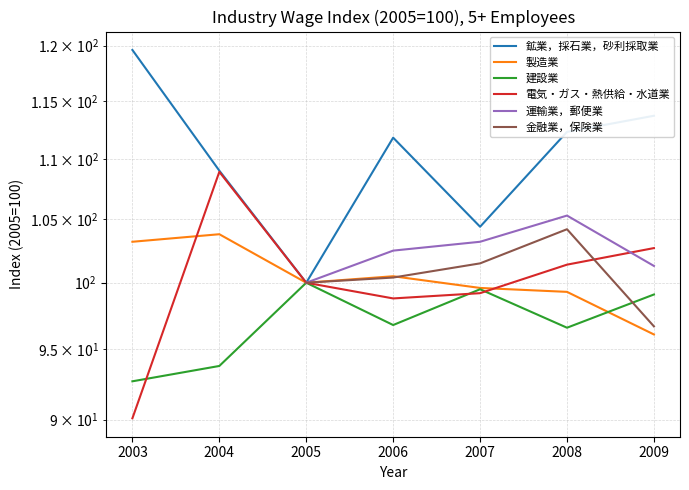

How many times do 電気・ガス・熱供給・水道業 and 運輸業，郵便業 cross each other?

1